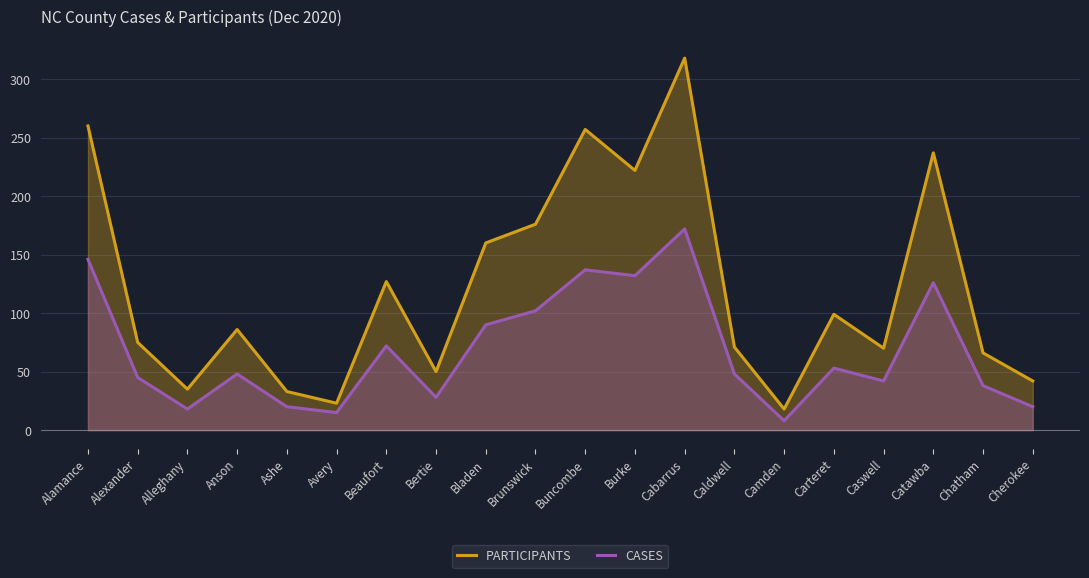

Reading right to left, list all the values displayed in this chart.

PARTICIPANTS: Cherokee=42	Chatham=66	Catawba=237	Caswell=70	Carteret=99	Camden=18	Caldwell=71	Cabarrus=318	Burke=222	Buncombe=257	Brunswick=176	Bladen=160	Bertie=50	Beaufort=127	Avery=23	Ashe=33	Anson=86	Alleghany=35	Alexander=75	Alamance=260
CASES: Cherokee=20	Chatham=38	Catawba=126	Caswell=42	Carteret=53	Camden=8	Caldwell=48	Cabarrus=172	Burke=132	Buncombe=137	Brunswick=102	Bladen=90	Bertie=28	Beaufort=72	Avery=15	Ashe=20	Anson=48	Alleghany=18	Alexander=45	Alamance=146